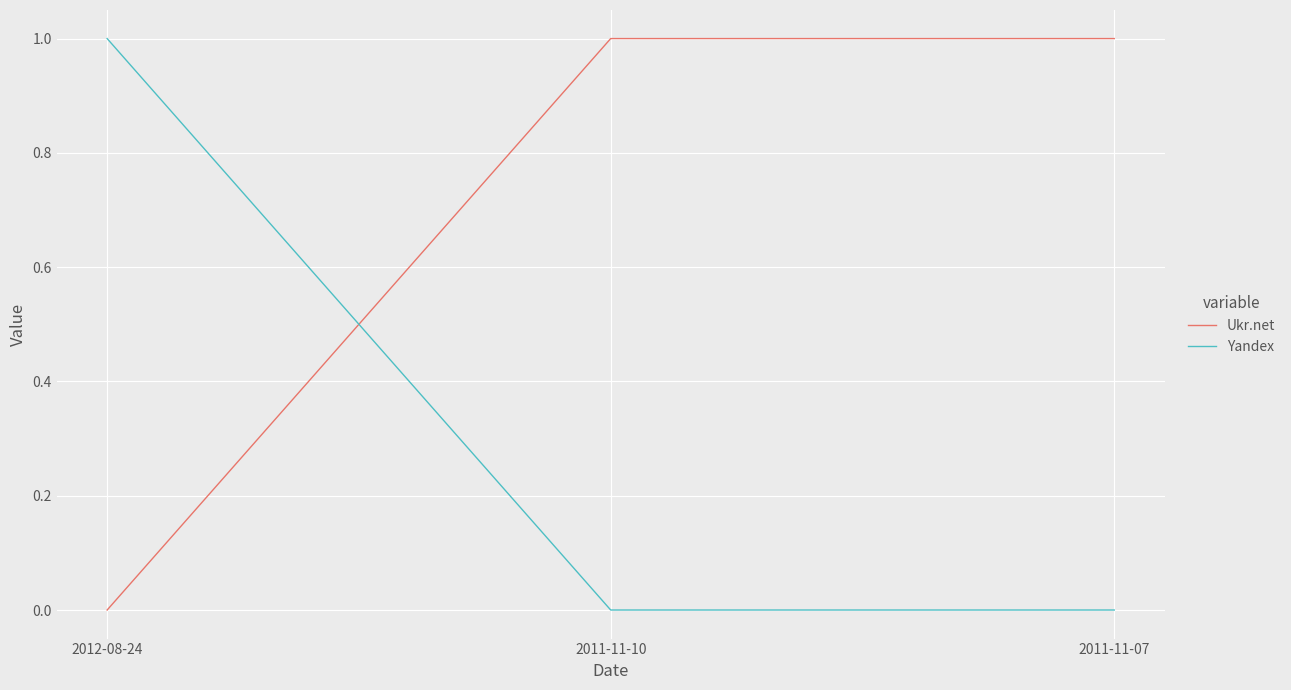

What is the sum of all Ukr.net values?

2